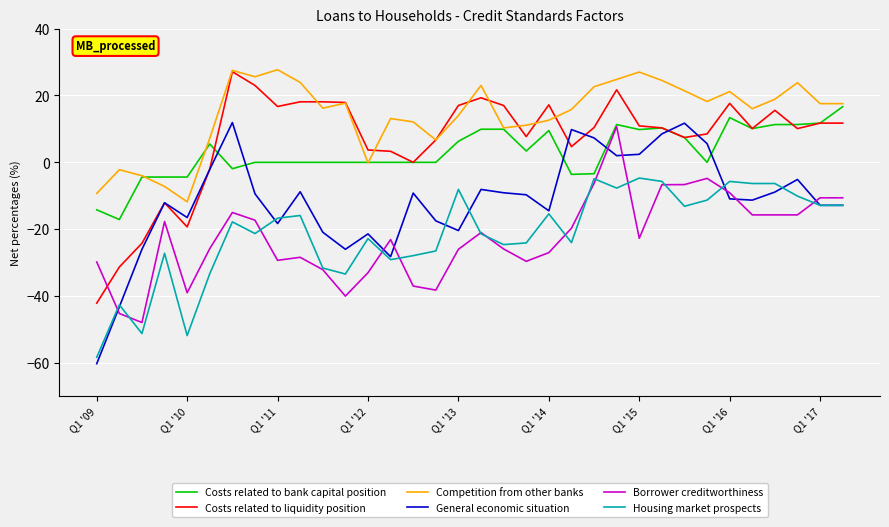

Which series has the largest total across all categories?

Competition from other banks